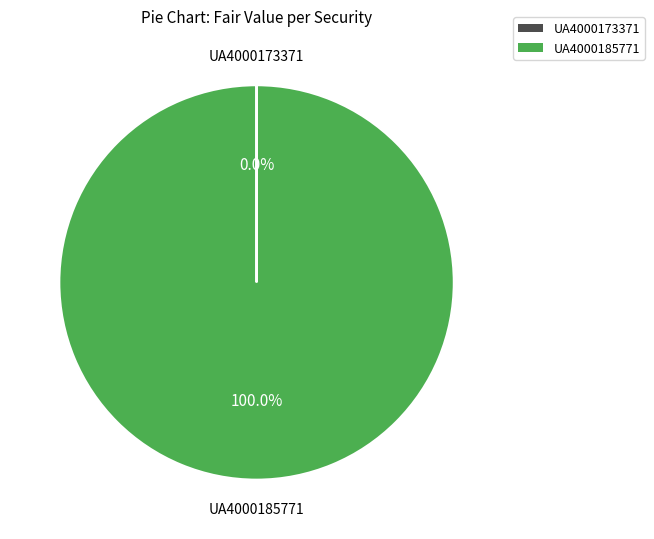

Is there a majority slice in this chart?

Yes